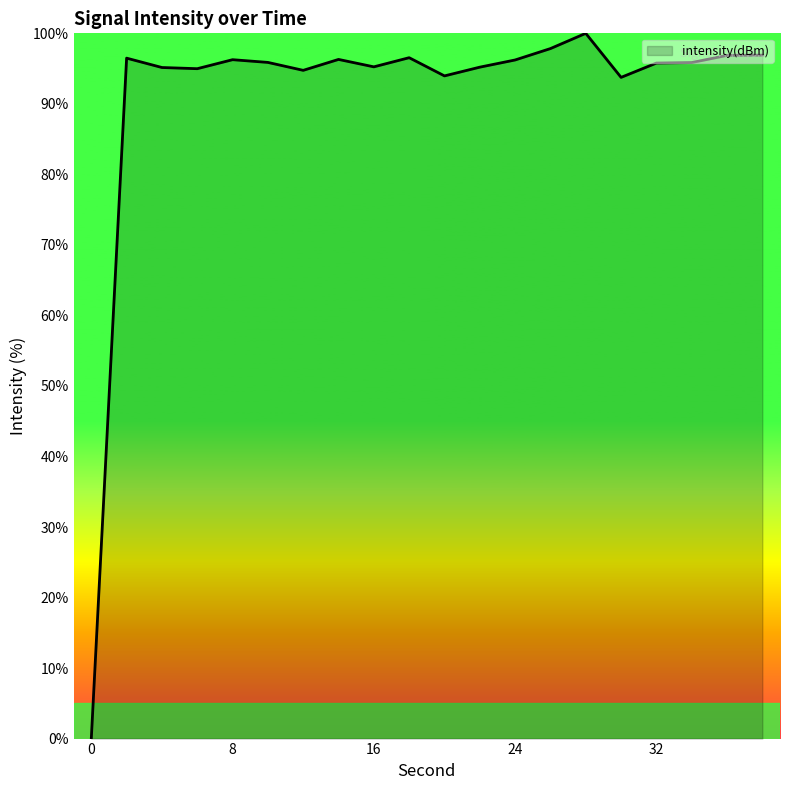

What is the sum of all values?

1824.0